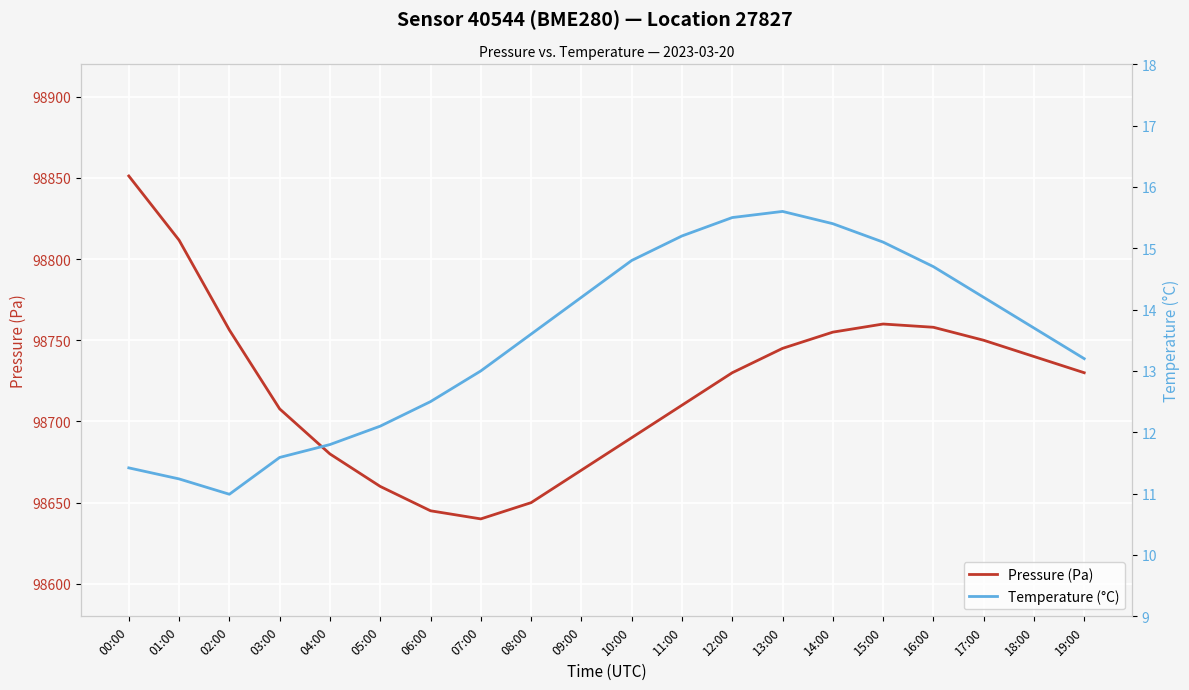

True or false: Temperature (°C) and Pressure (Pa) cross at least once.

False